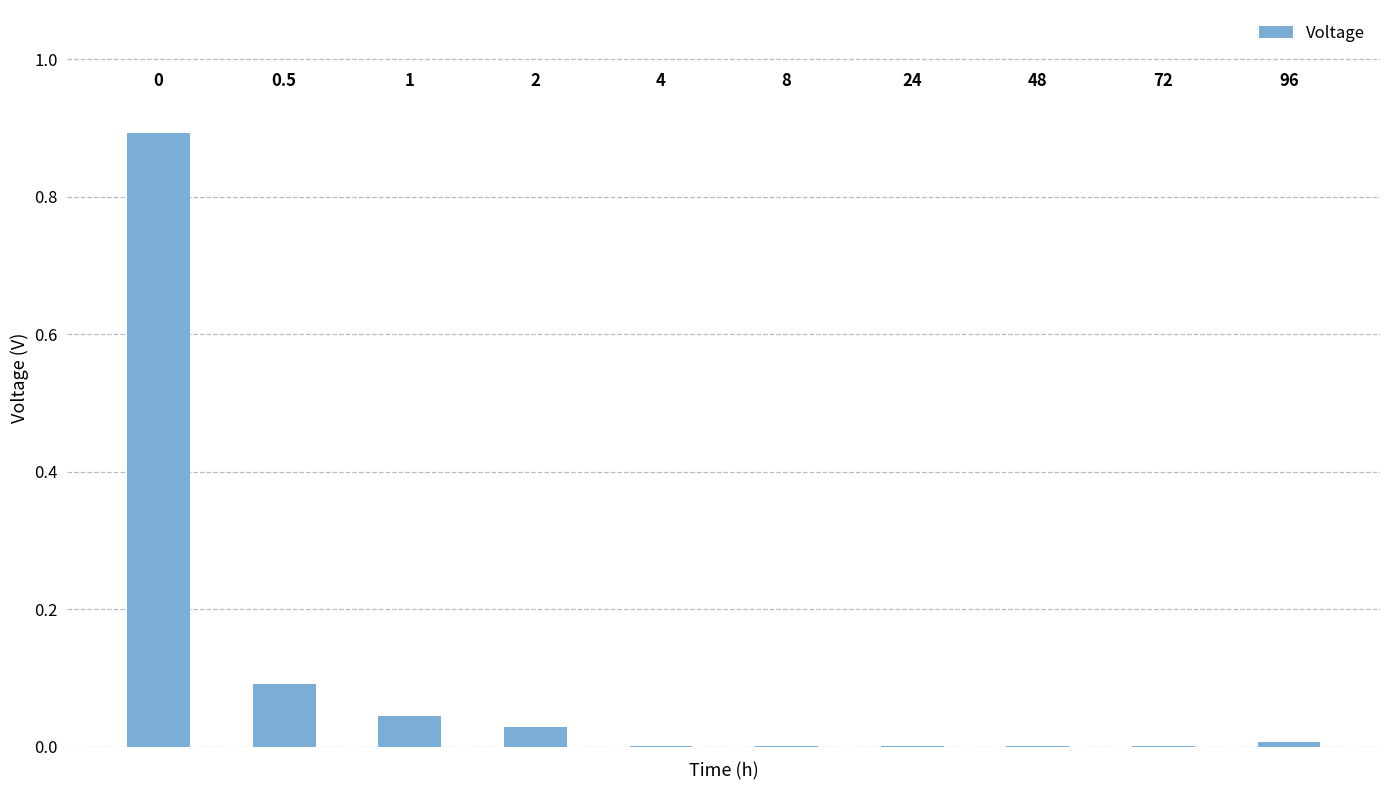

Reading left to right, what are all the values shown in this chart?

0=0.9	1=0.1	2=0.0	3=0.0	4=0.0	5=0.0	6=0.0	7=0.0	8=0.0	9=0.0